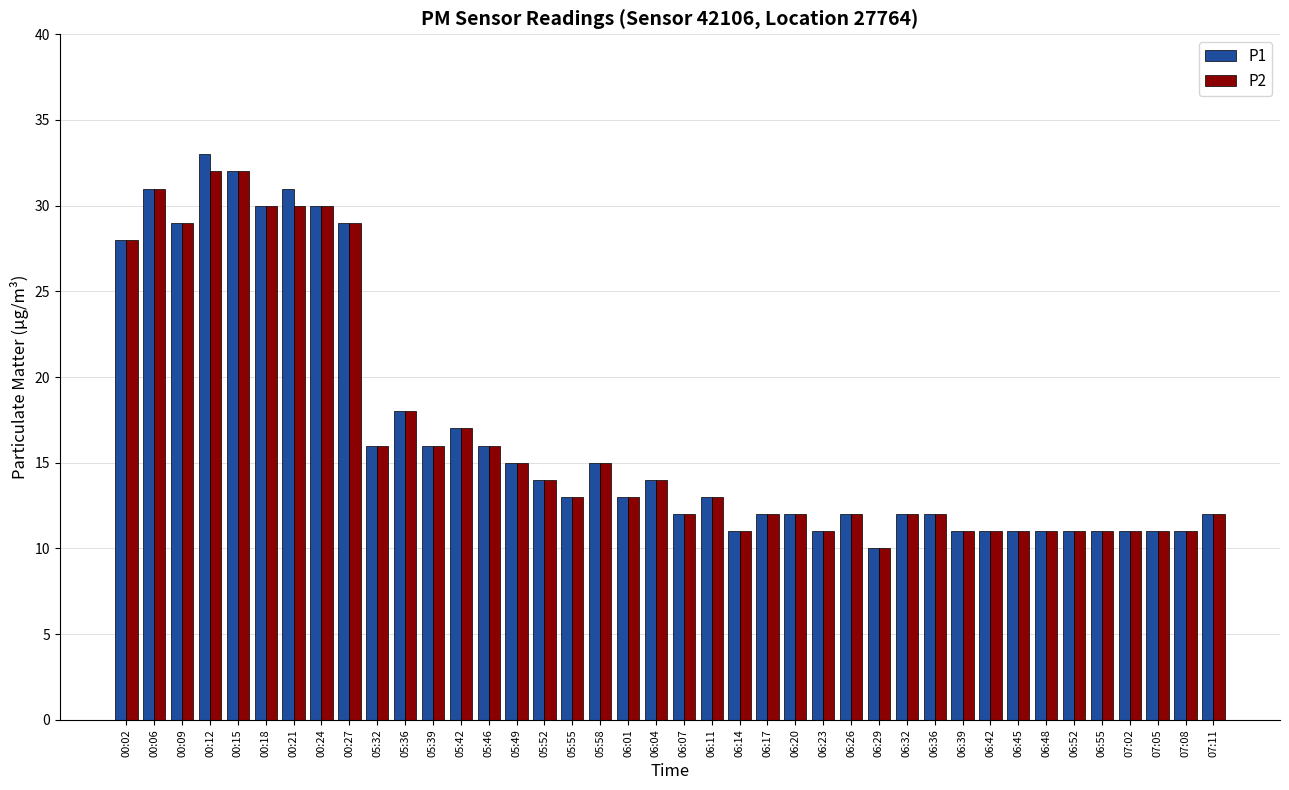

What is the approximate value of P1 at 06:36, to the nearest 5?

10